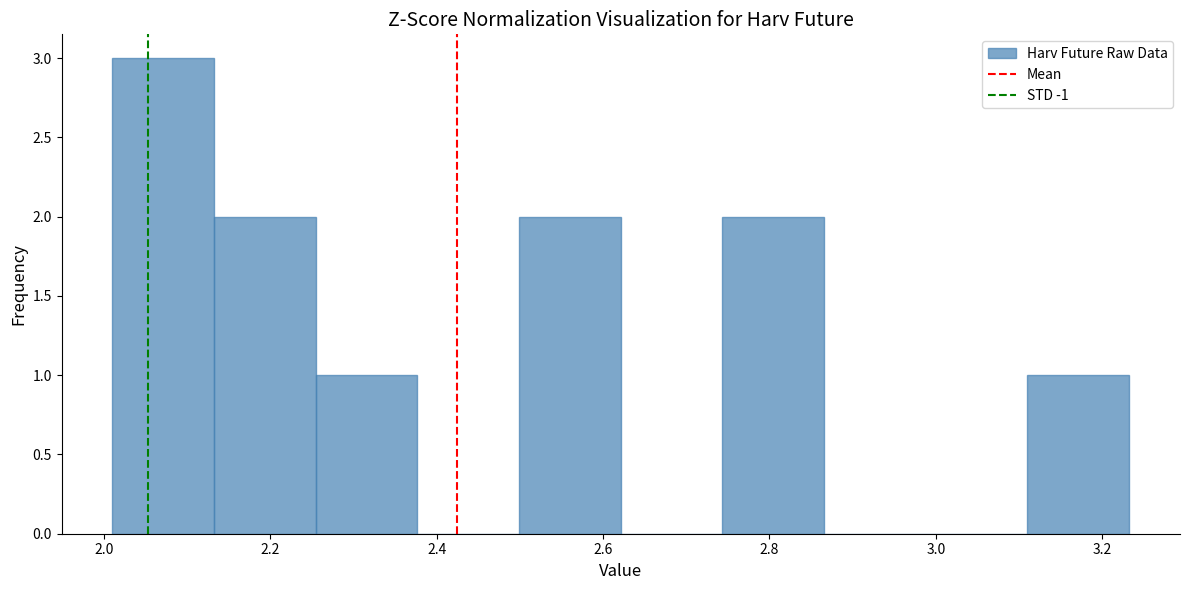

Reading left to right, transcribe this chart: for each bar, give the range it covers on the x-axis and its height. Neither the bar edges nor the heights are printed on the chart, so give them approximately, as read against the axes.

2.02 to 2.14: 3
2.14 to 2.26: 2
2.26 to 2.38: 1
2.38 to 2.50: 0
2.50 to 2.62: 2
2.62 to 2.74: 0
2.74 to 2.86: 2
2.86 to 2.98: 0
2.98 to 3.12: 0
3.12 to 3.24: 1